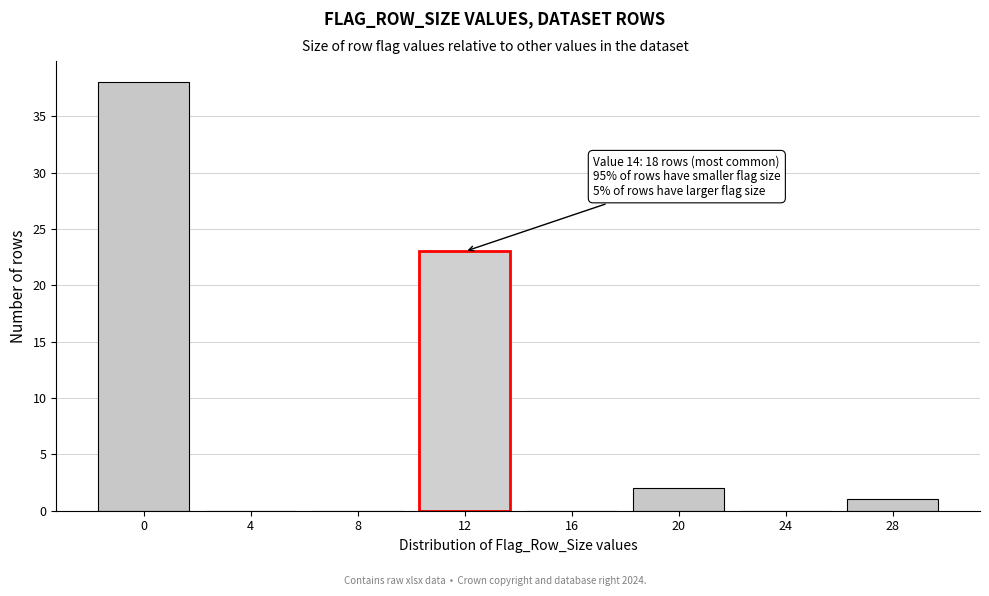

Reading left to right, what are all the values shown in this chart?

0=38	4=0	8=0	12=23	16=0	20=2	24=0	28=1